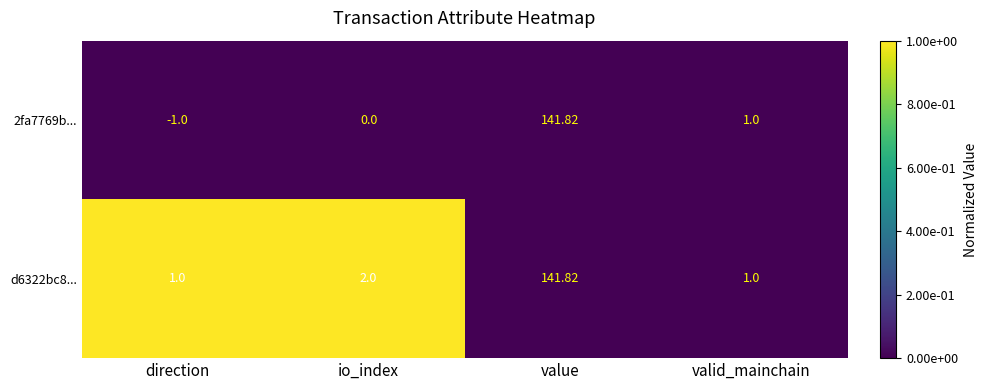

Where does the 2fa7769b... series first go above 1?

value